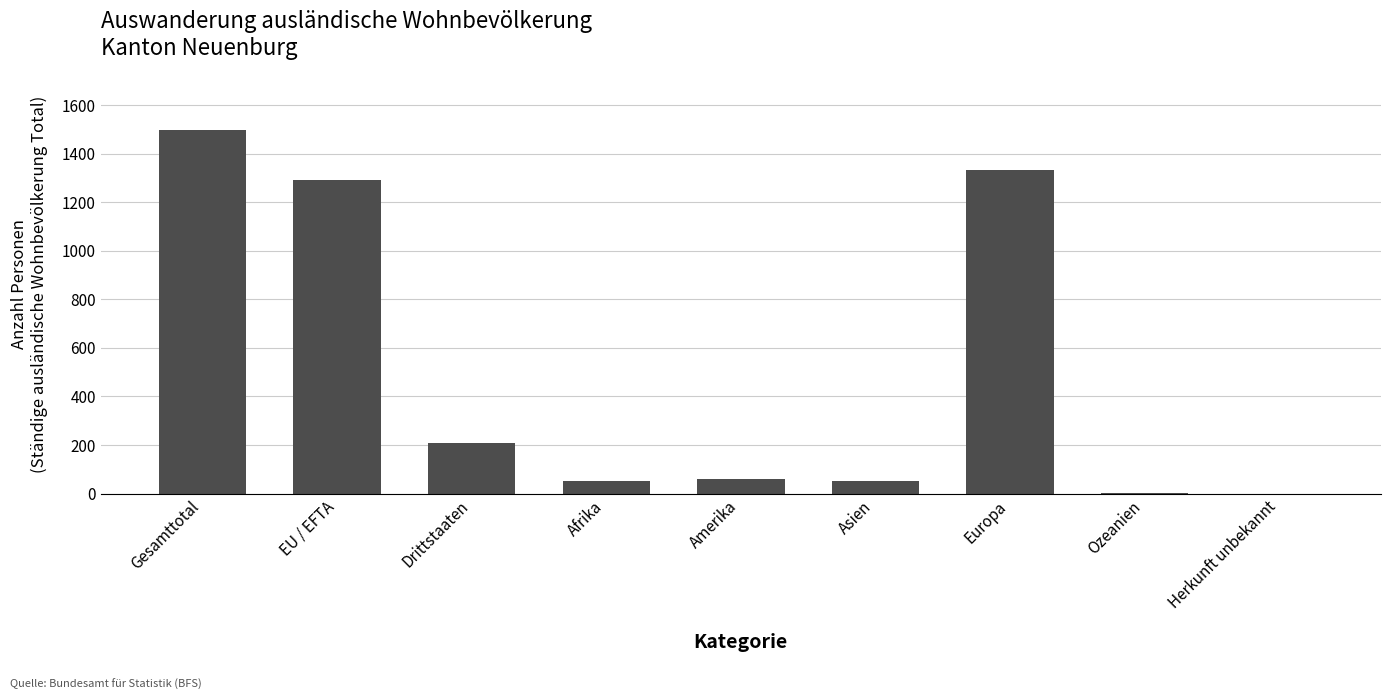

Does the chart contain stacked bars?

No